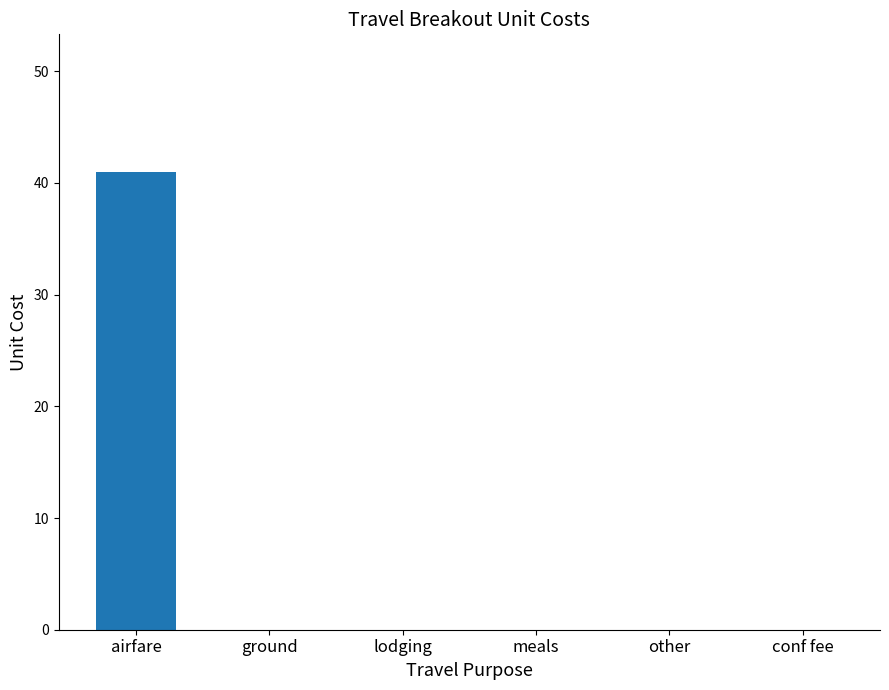

At which category does the chart reach its peak across all series?

airfare